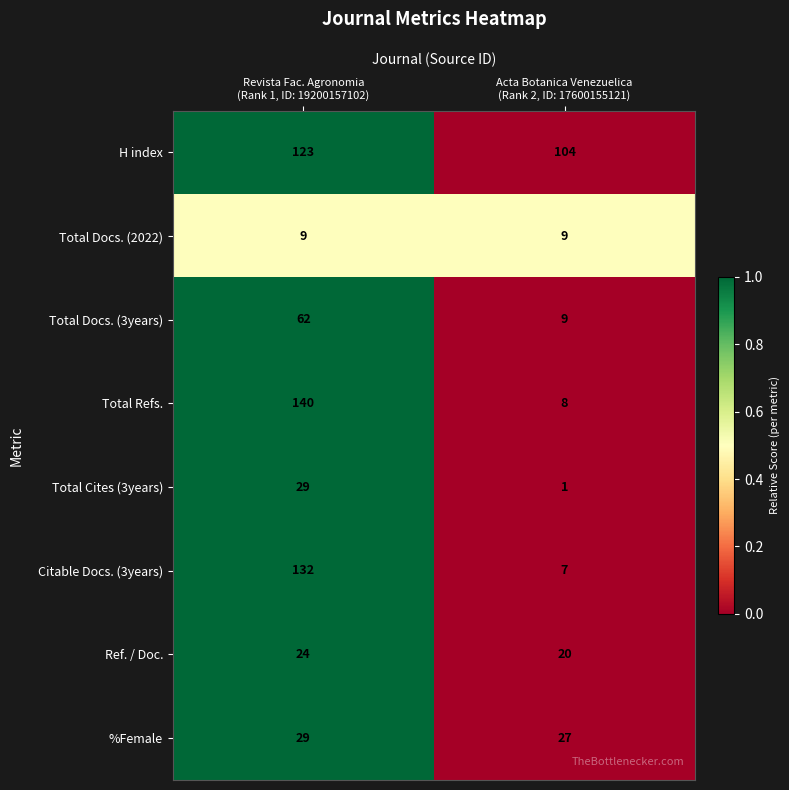

Which series has the widest spread of values?

Total Refs.